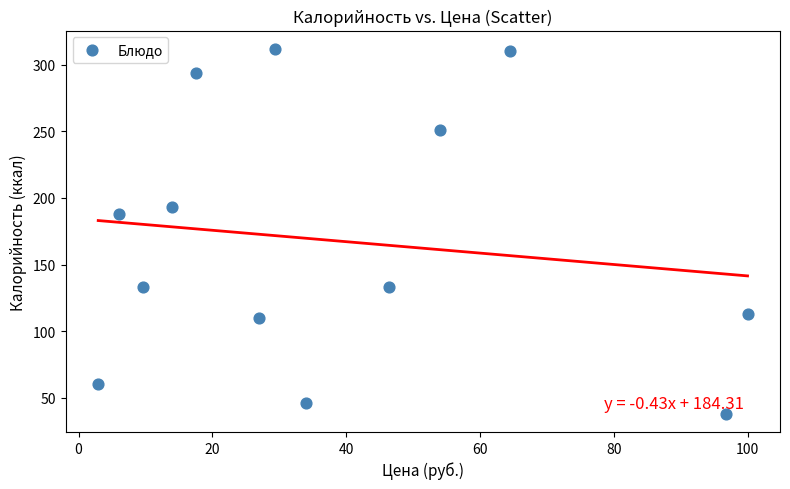

What Y value in the scatter plot is closest to 175?

188